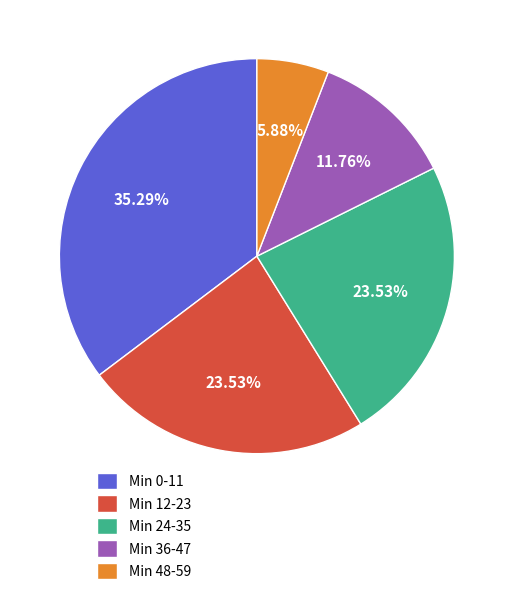

How many slices are in this pie chart?

5